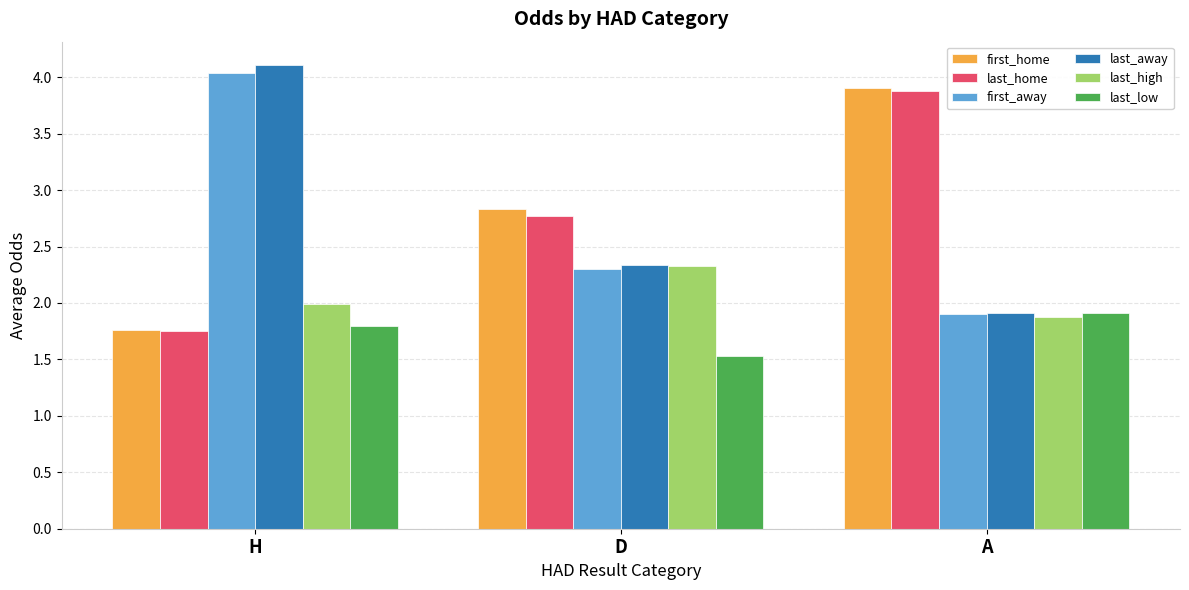

At how many categories does at least one series exceed 2?

3